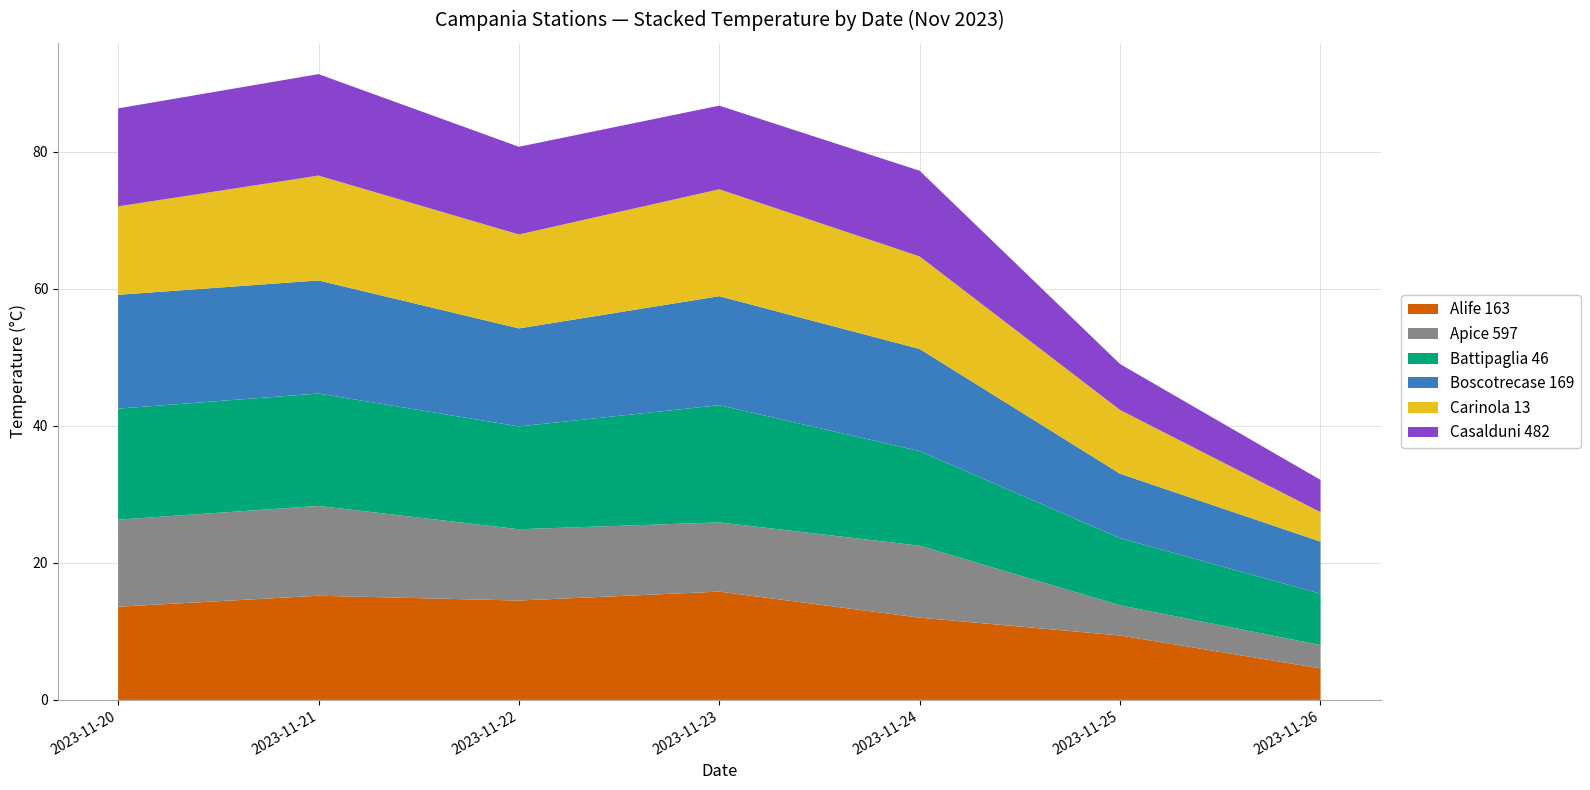

Reading left to right, what are all the values shown in this chart?

Alife 163: 2023-11-20=13.6	2023-11-21=15.2	2023-11-22=14.5	2023-11-23=15.8	2023-11-24=12.0	2023-11-25=9.4	2023-11-26=4.6
Apice 597: 2023-11-20=12.7	2023-11-21=13.1	2023-11-22=10.4	2023-11-23=10.1	2023-11-24=10.5	2023-11-25=4.4	2023-11-26=3.4
Battipaglia 46: 2023-11-20=16.2	2023-11-21=16.4	2023-11-22=15.0	2023-11-23=17.1	2023-11-24=13.8	2023-11-25=9.8	2023-11-26=7.5
Boscotrecase 169: 2023-11-20=16.6	2023-11-21=16.5	2023-11-22=14.3	2023-11-23=15.9	2023-11-24=14.9	2023-11-25=9.4	2023-11-26=7.6
Carinola 13: 2023-11-20=12.9	2023-11-21=15.3	2023-11-22=13.7	2023-11-23=15.6	2023-11-24=13.5	2023-11-25=9.3	2023-11-26=4.3
Casalduni 482: 2023-11-20=14.3	2023-11-21=14.8	2023-11-22=12.8	2023-11-23=12.2	2023-11-24=12.5	2023-11-25=6.7	2023-11-26=4.7